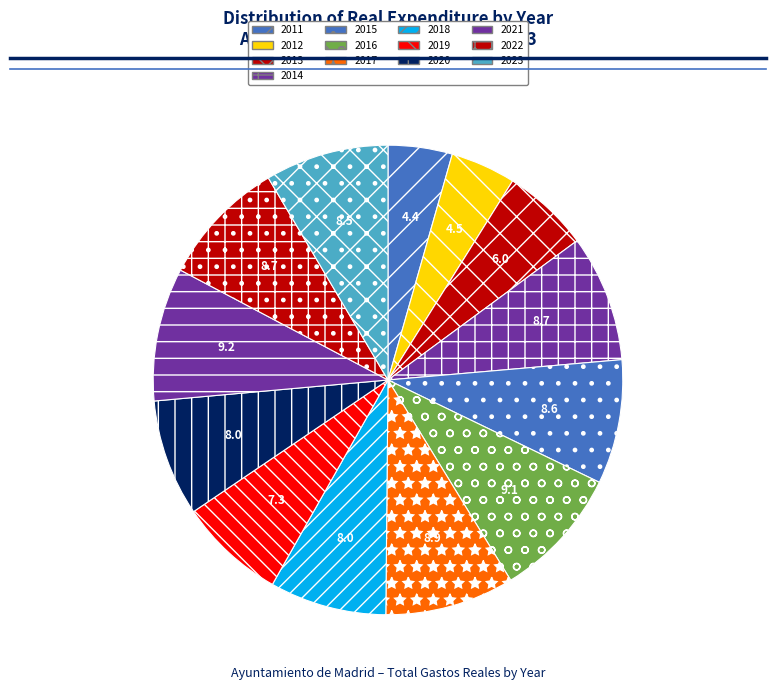

Which has a higher value, 2021 or 2013?

2021